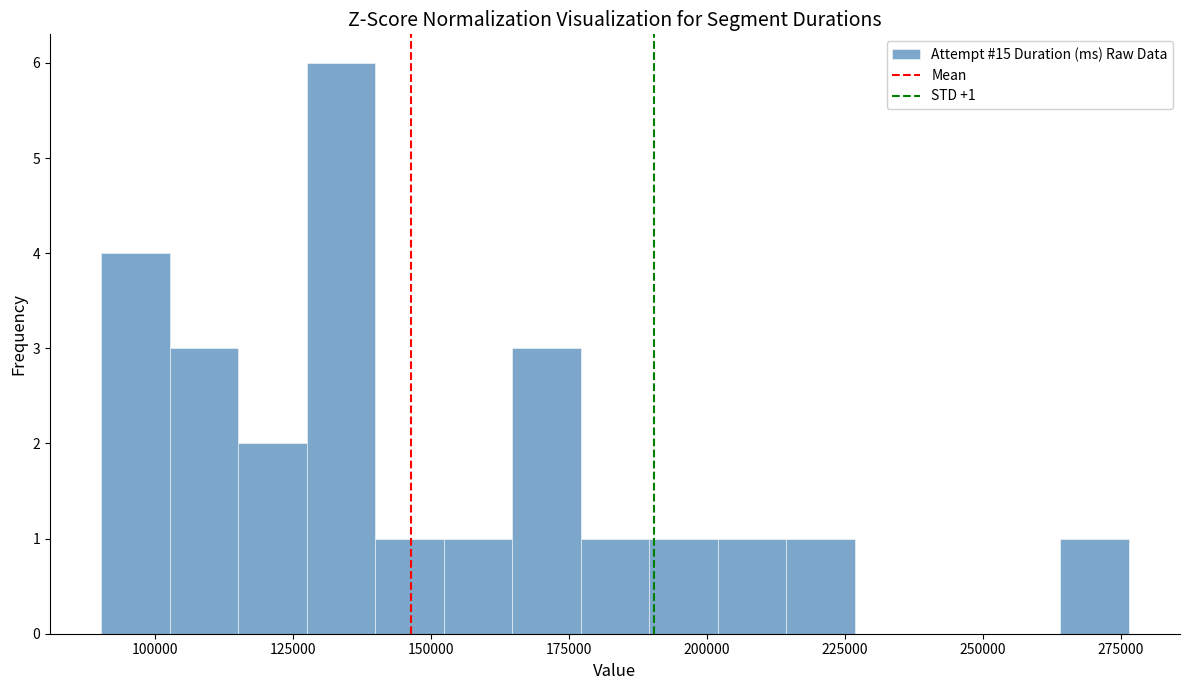

Around what value on the x-axis is the tallest bar? Give the approximate position of its centre, as read against the axis.

135000